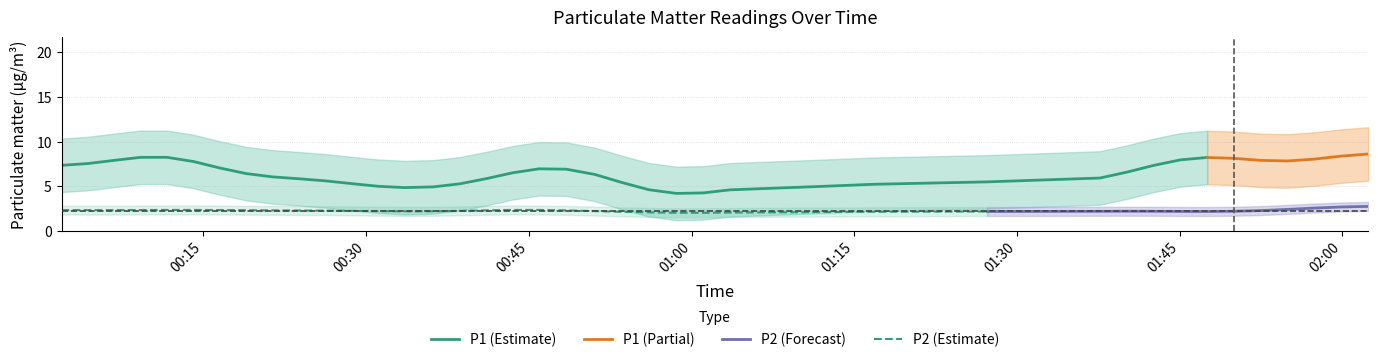

What are all the series names shown in the legend?

P1, P2